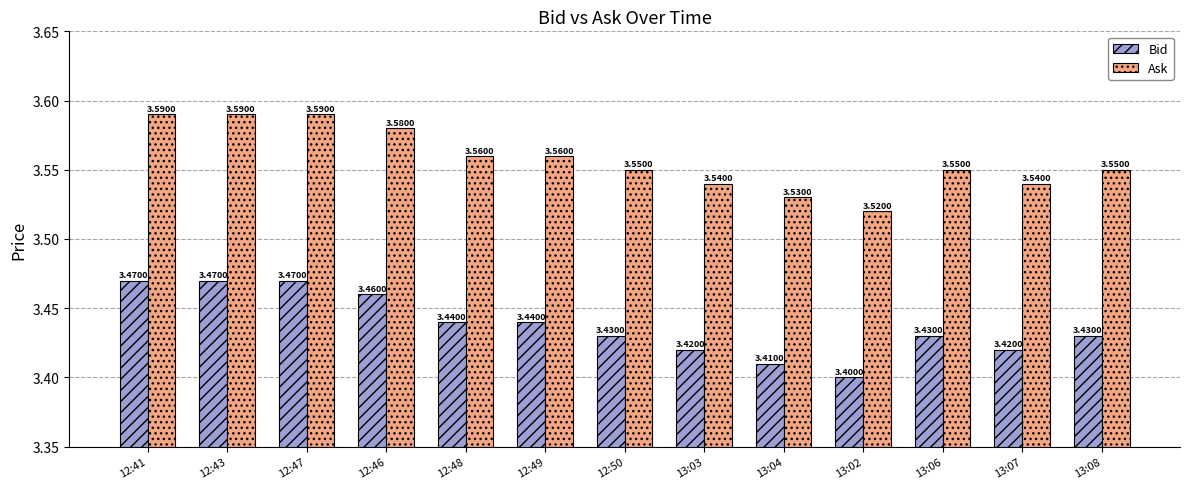

Rank the series by their maximum value, from lowest to highest.

Bid, Ask